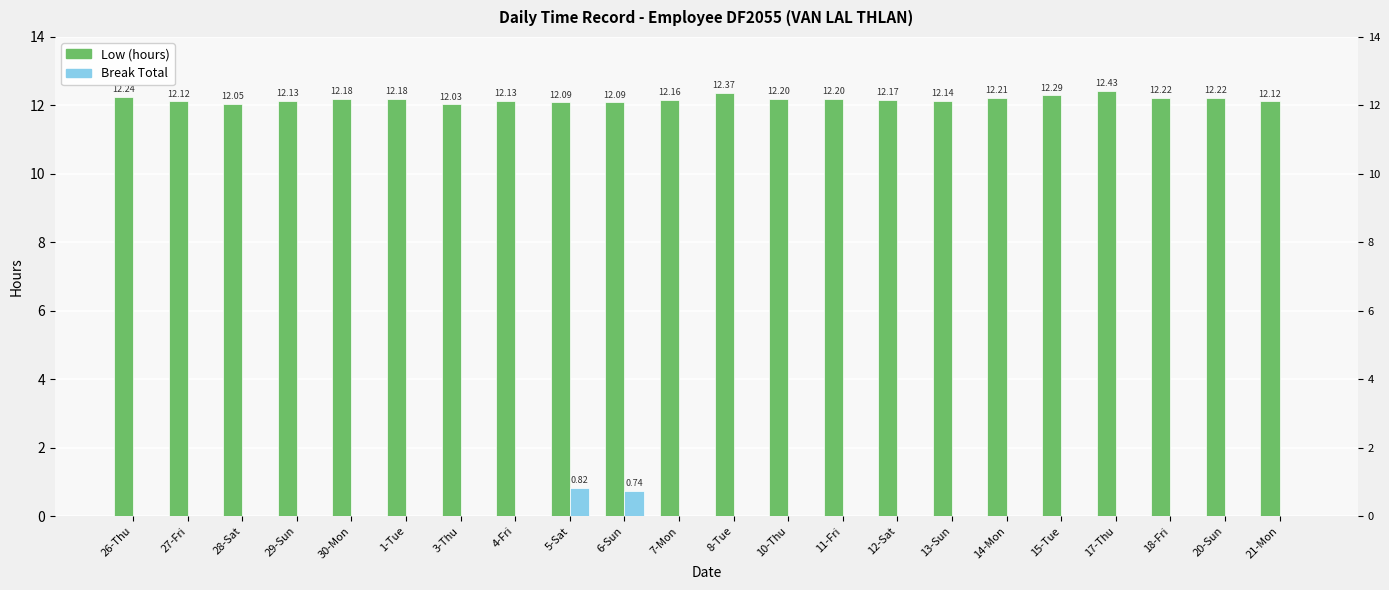

What are all the series names shown in the legend?

Low (hours), Break Total